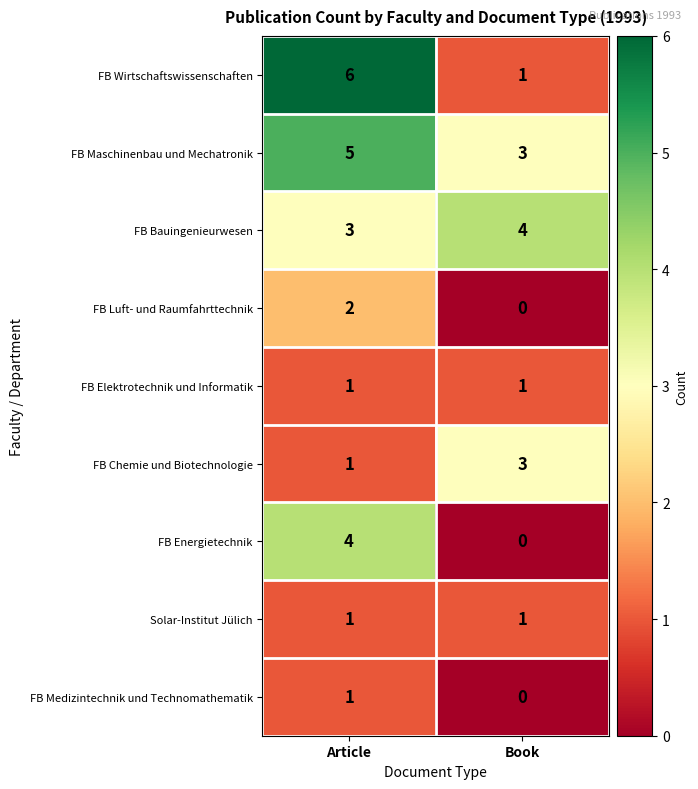

The FB Wirtschaftswissenschaften series shows 6 at Article. True or false?

True